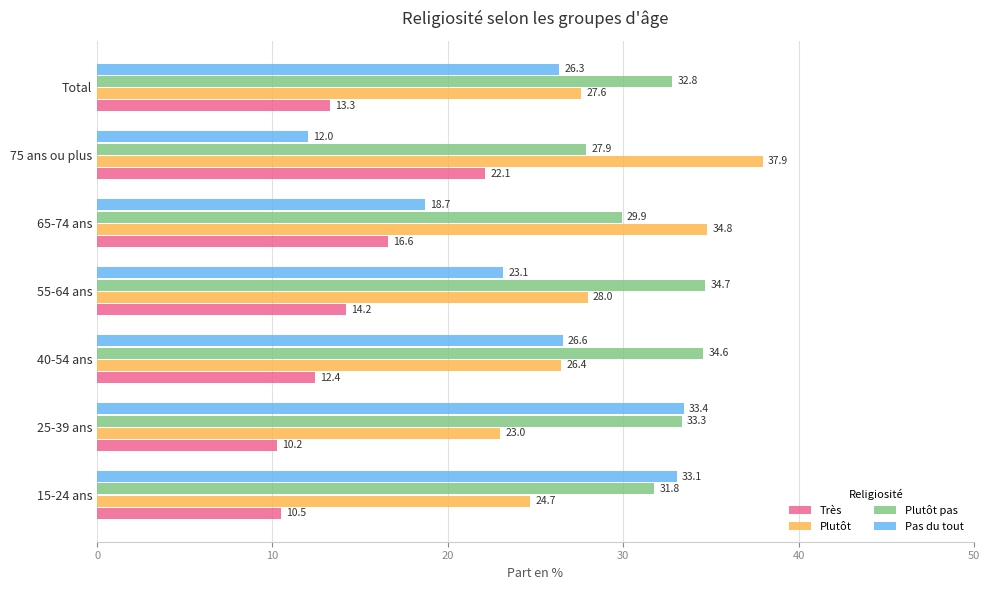

At 65-74 ans, list the series in order from largest to smallest.

Plutôt, Plutôt pas, Pas du tout, Très